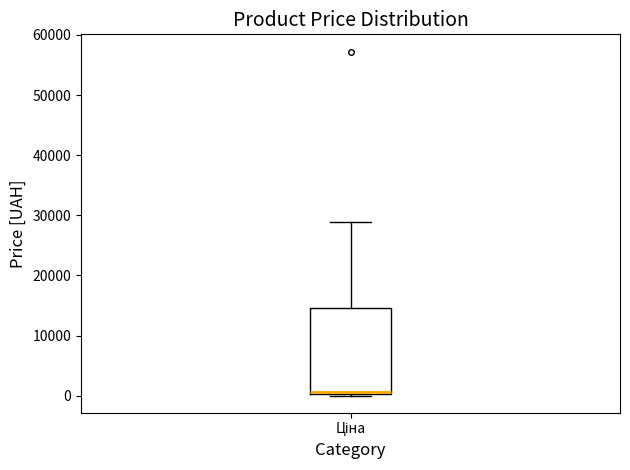

Transcribe this box plot: give where the median line is, the range the box spans, and where the two whiskers end, as read against the y-axis. The values are not printed on the chart, so give them approximately, as read against the axis.

median 1000 (drawn on the box's lower edge), box 0 to 15000, whiskers 0 to 29000